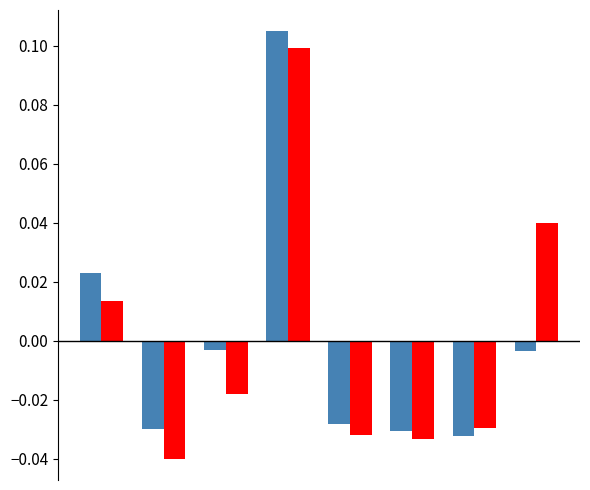

Is it true that Мужчины equals -0.0 at 7?

False